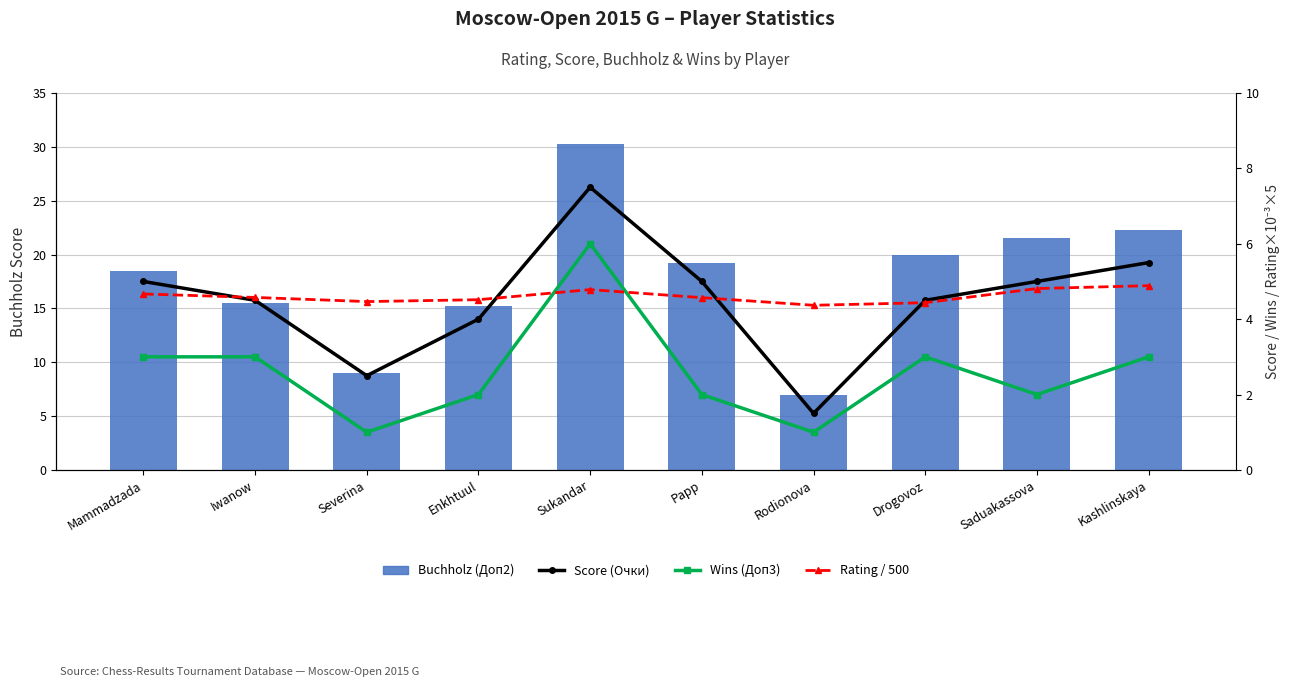

At how many categories does at least one series exceed 10?

8